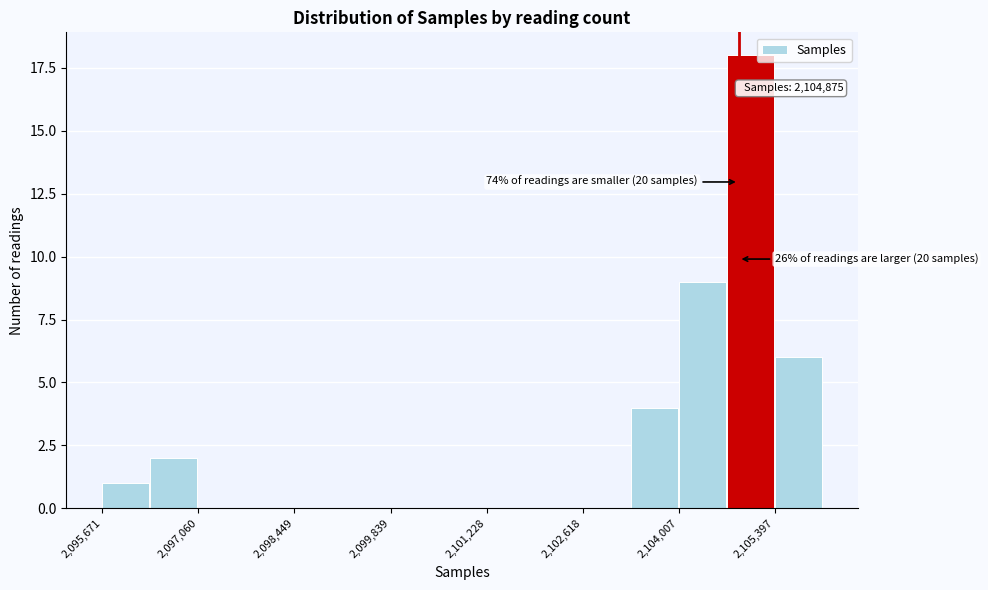

Around what value on the x-axis is the tallest bar? Give the approximate position of its centre, as read against the axis.

2105000